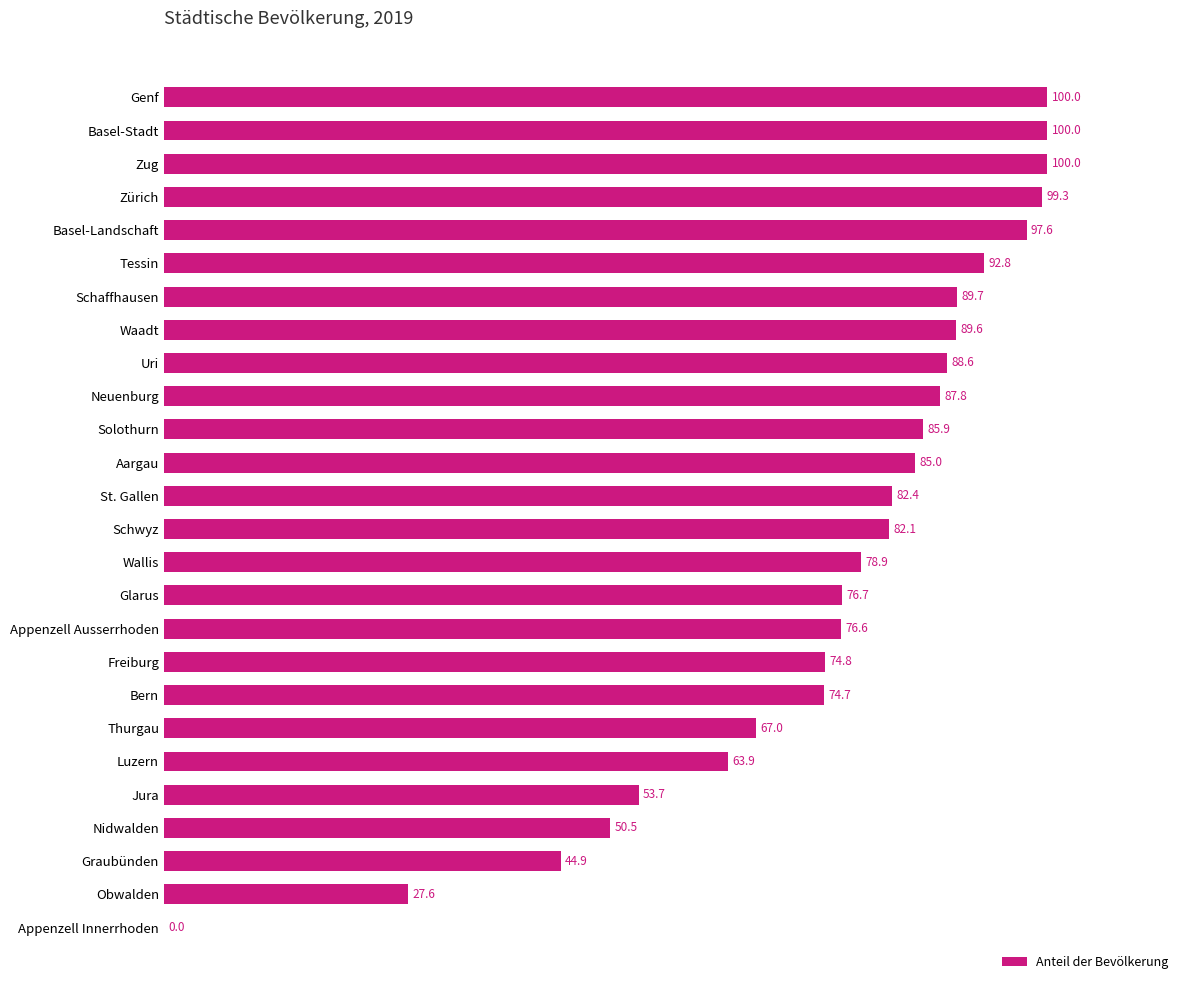

The chart shows a value of 92.8 at Tessin. True or false?

True